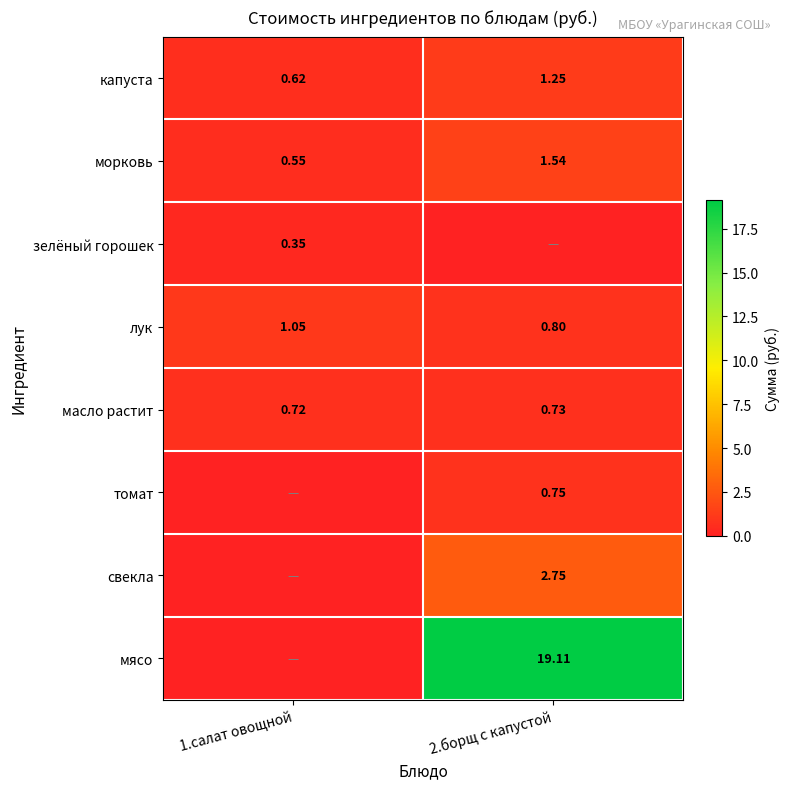

True or false: томат has a value of -0.4 at 1.салат овощной.

False